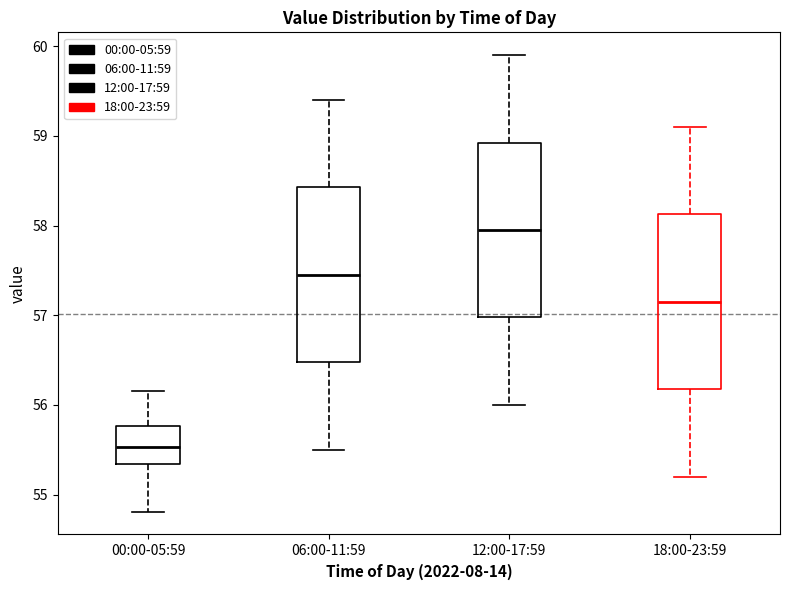

Where is the upper edge of the box for 18:00-23:59 on the y-axis? The values are not printed on the chart, so give them approximately, as read against the axis.

58.1